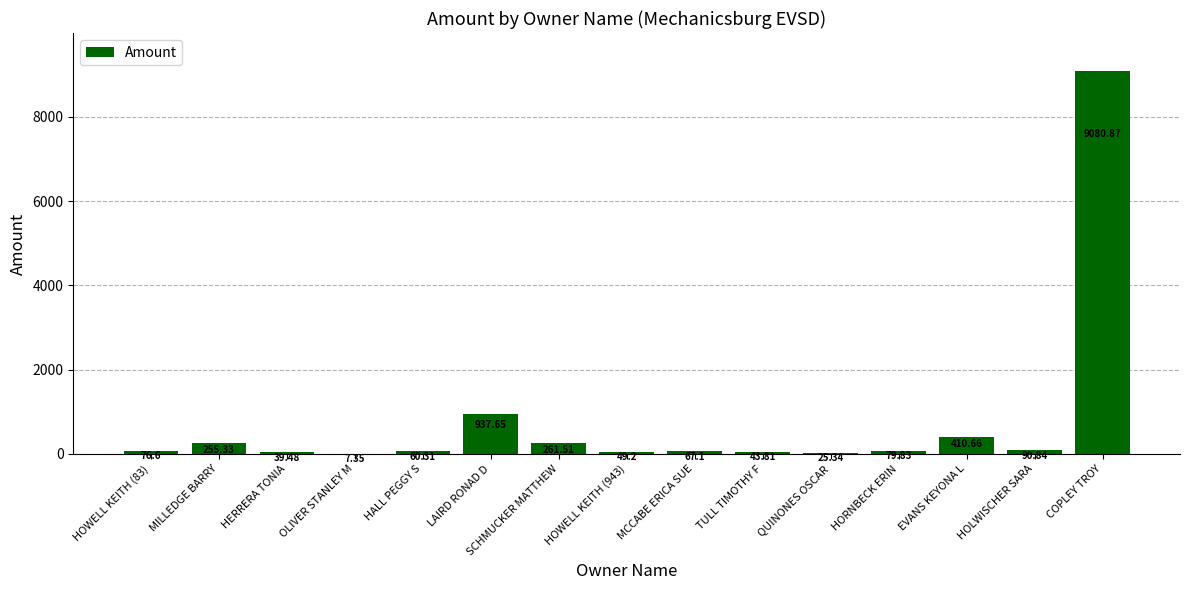

What is the change in value from MILLEDGE BARRY to HOWELL KEITH (943)?

-206.1